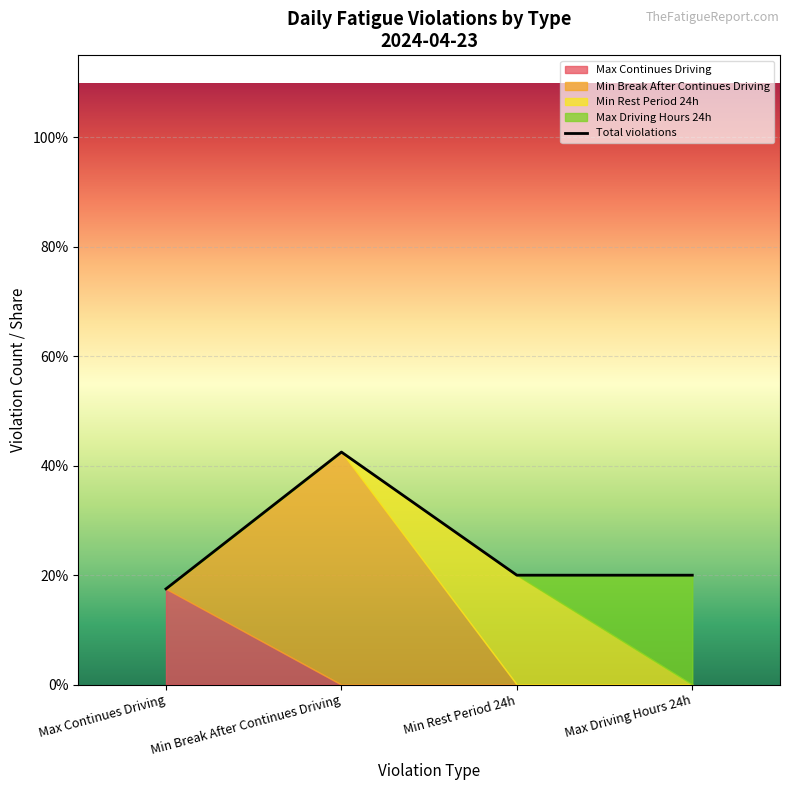

What is the ratio of the value at Min Break After Continues Driving to the value at Max Continues Driving?

2.4